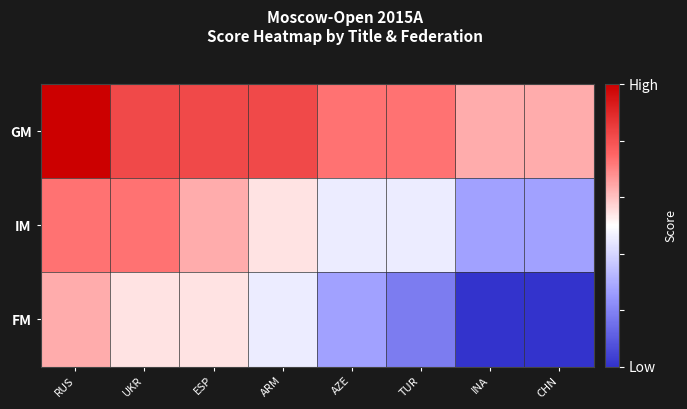

Reading right to left, extract all data points from this chart.

GM: CHN=0.6	INA=0.6	TUR=0.7	AZE=0.7	ARM=0.8	ESP=0.8	UKR=0.8	RUS=1.0
IM: CHN=0.3	INA=0.3	TUR=0.5	AZE=0.5	ARM=0.5	ESP=0.6	UKR=0.7	RUS=0.7
FM: CHN=0.0	INA=0.0	TUR=0.2	AZE=0.3	ARM=0.5	ESP=0.5	UKR=0.5	RUS=0.6